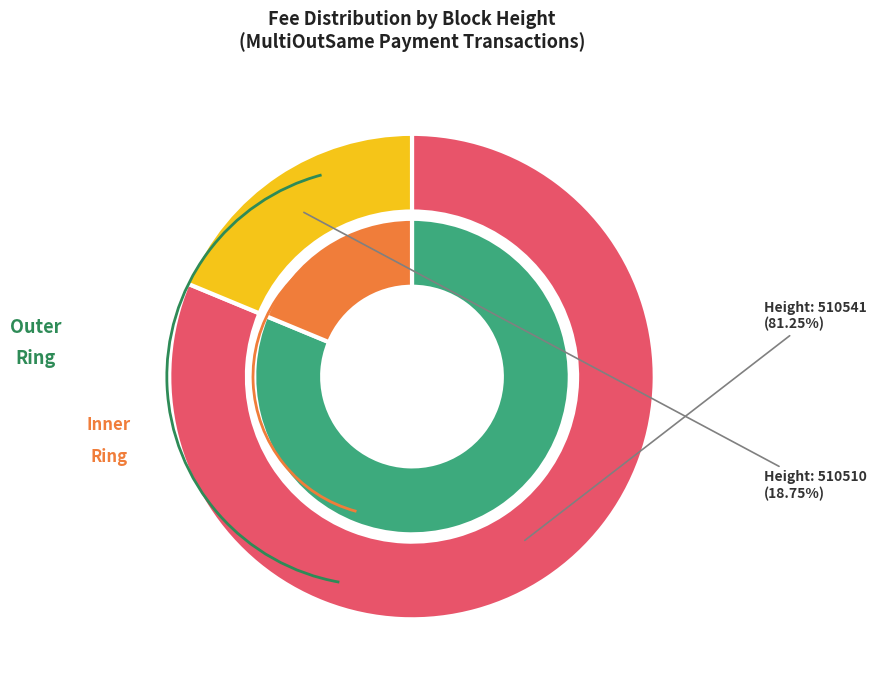

What is the majority slice?

510541